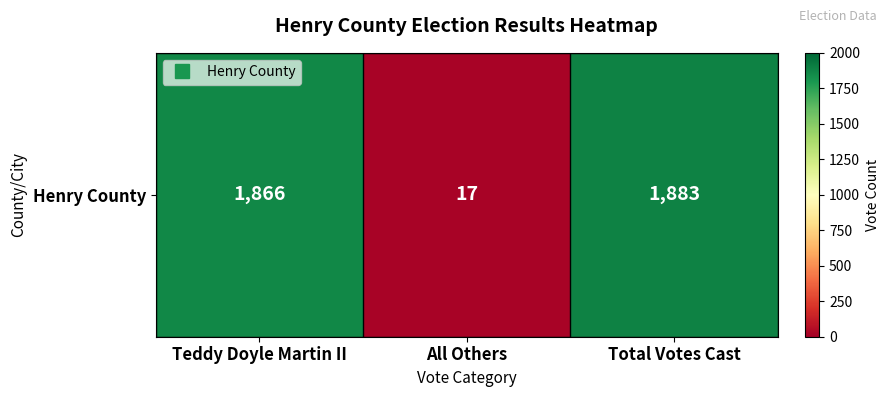

The value at Teddy Doyle Martin II is 2853. True or false?

False